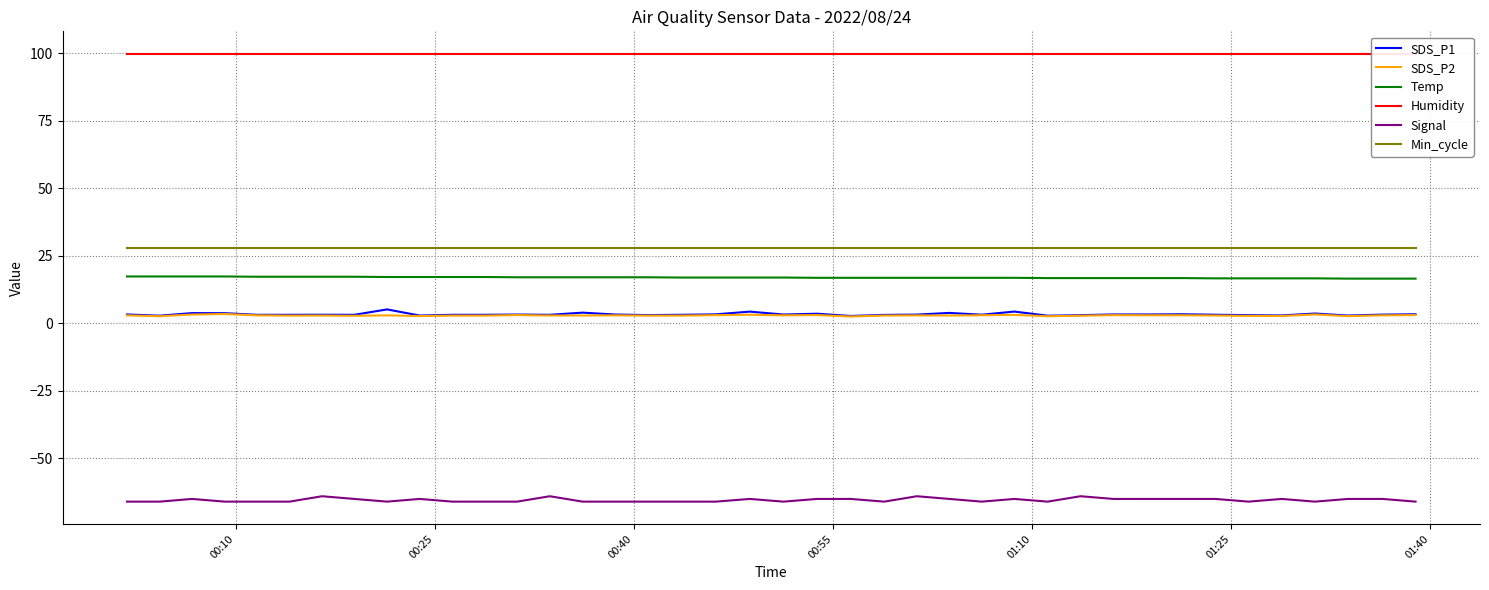

What is the lowest value of the Min_cycle series?

28.0